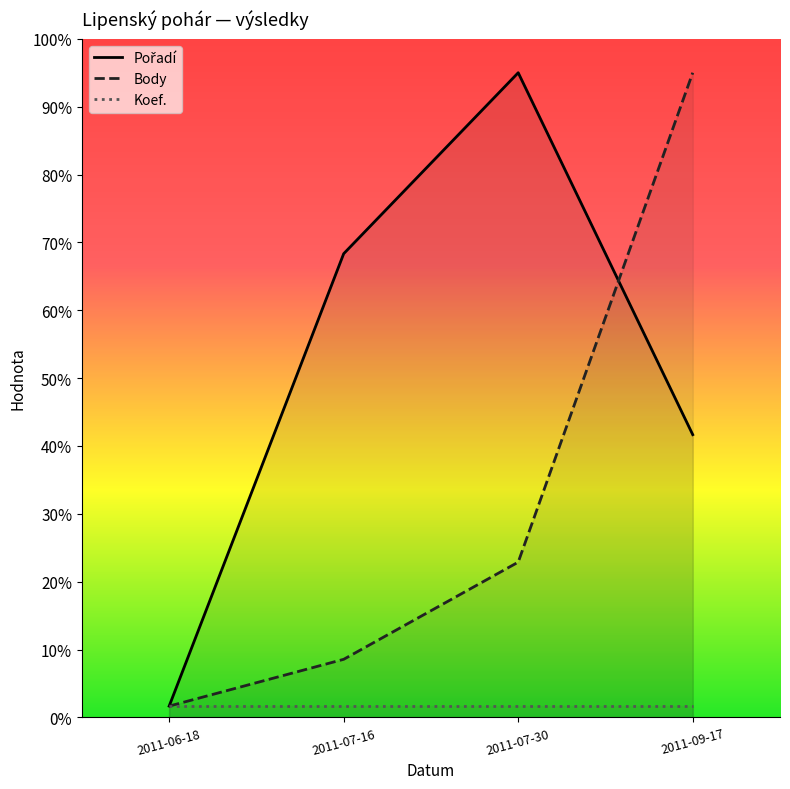

Where is Pořadí nearest to the value 144?

2011-09-17